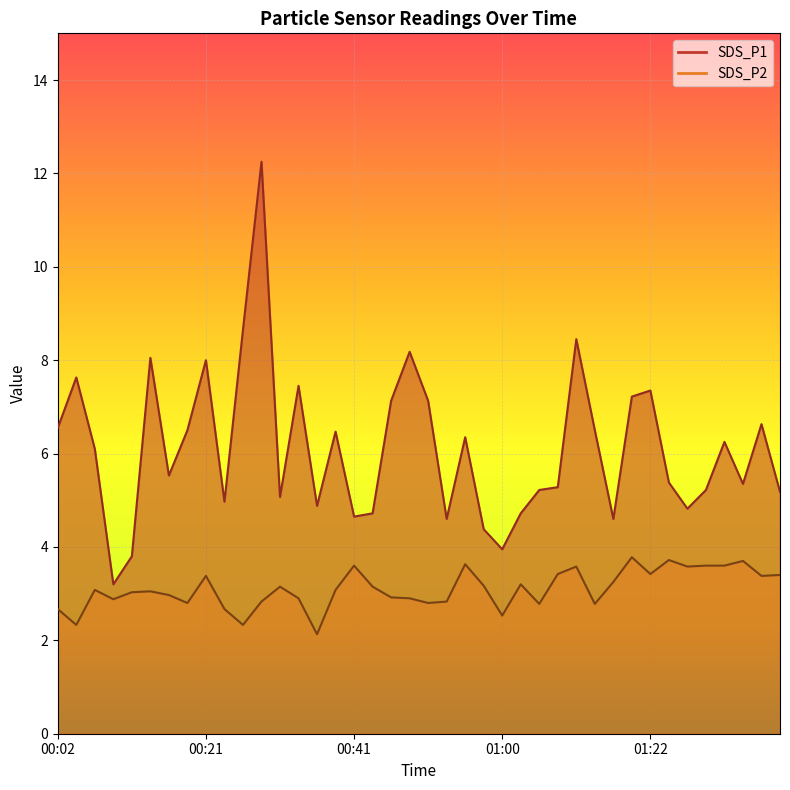

What are all the series names shown in the legend?

SDS_P1, SDS_P2